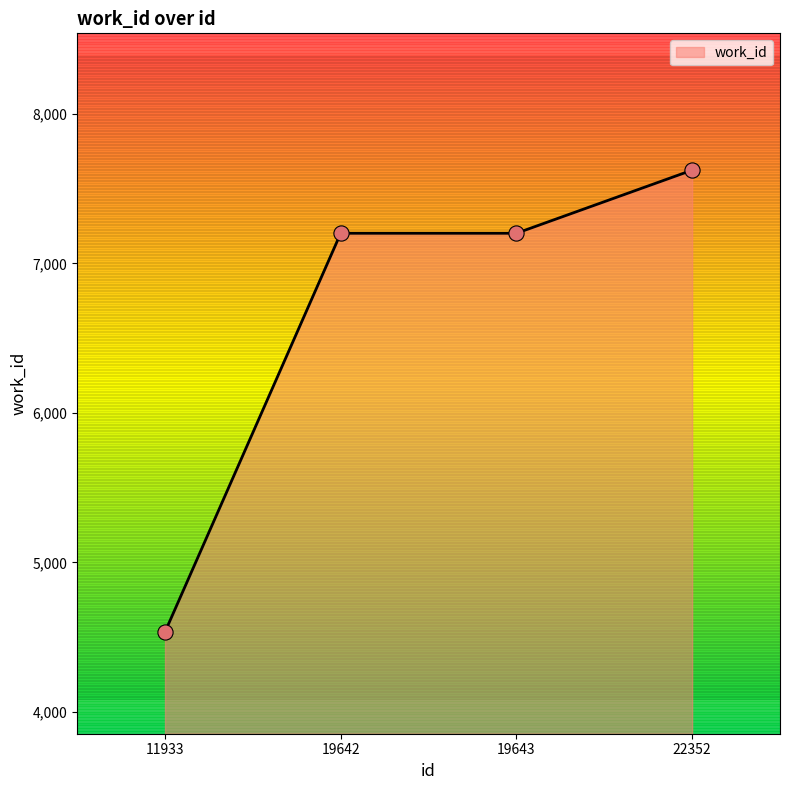

What is the ratio of the value at 19643 to the value at 22352?

0.9